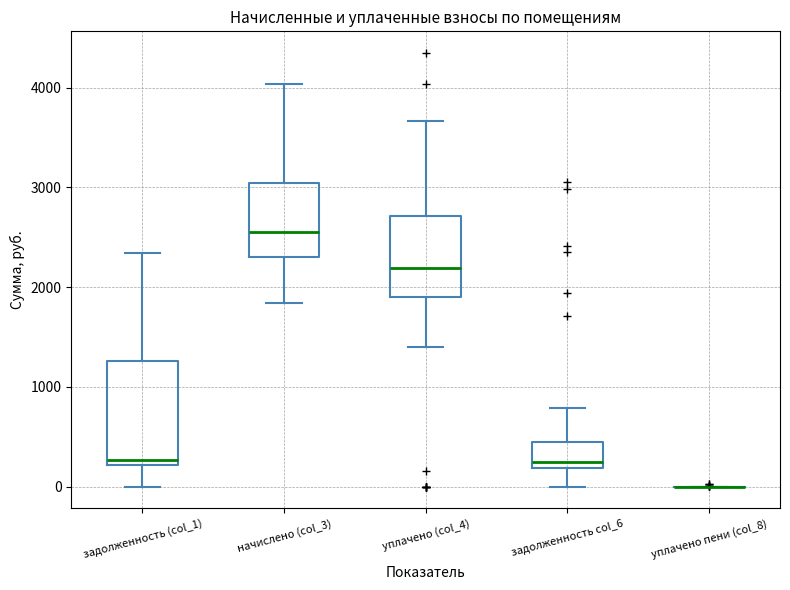

Reading left to right, read every box against the y-axis: the position of its median line, the range the box covers, and the ends of its whiskers. The values are not printed on the chart, so give them approximately, as read against the axis.

задолженность (col_1): median 300, box 200 to 1300, whiskers 0 to 2300
начислено (col_3): median 2600, box 2300 to 3000, whiskers 1800 to 4000
уплачено (col_4): median 2200, box 1900 to 2700, whiskers 1400 to 3700
задолженность col_6: median 200 (just above the box's lower edge), box 200 to 500, whiskers 0 to 800
уплачено пени (col_8): box collapsed to a line at 0, whiskers 0 to 0